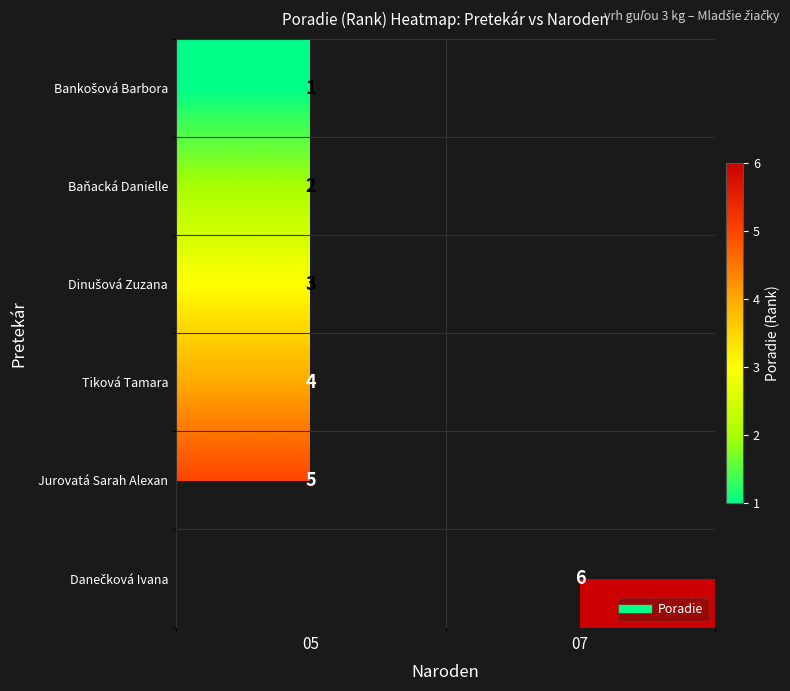

How many data points does each series have?

2